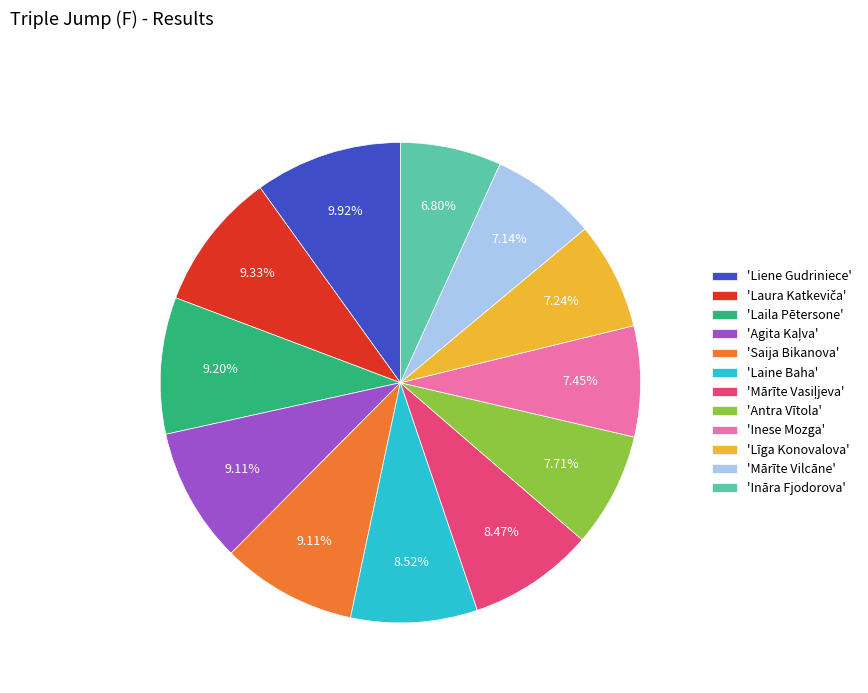

Which slice is the largest?

'Liene Gudriniece'